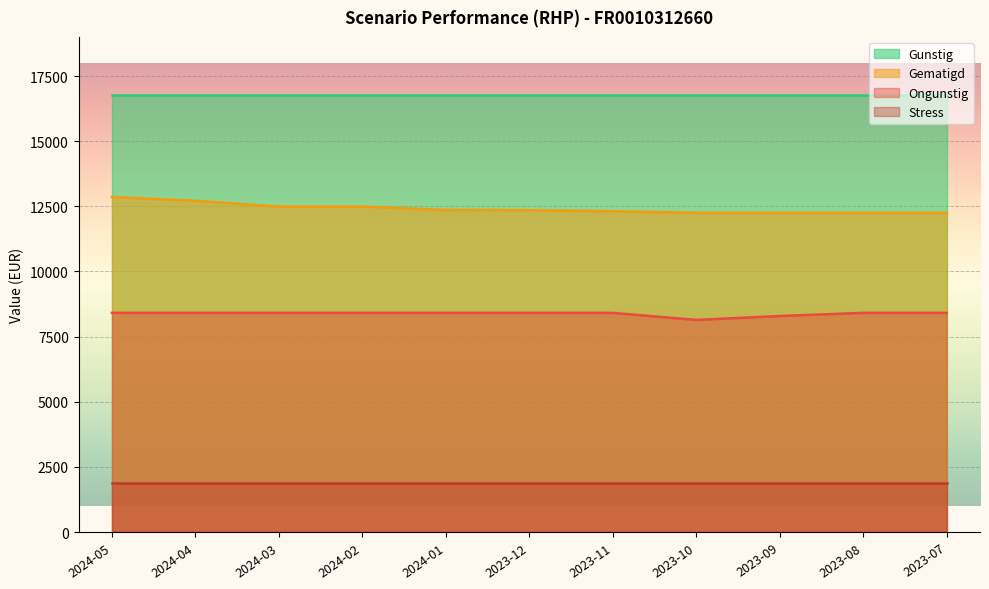

At 2023-11, list the series in order from largest to smallest.

Gunstig, Gematigd, Ongunstig, Stress